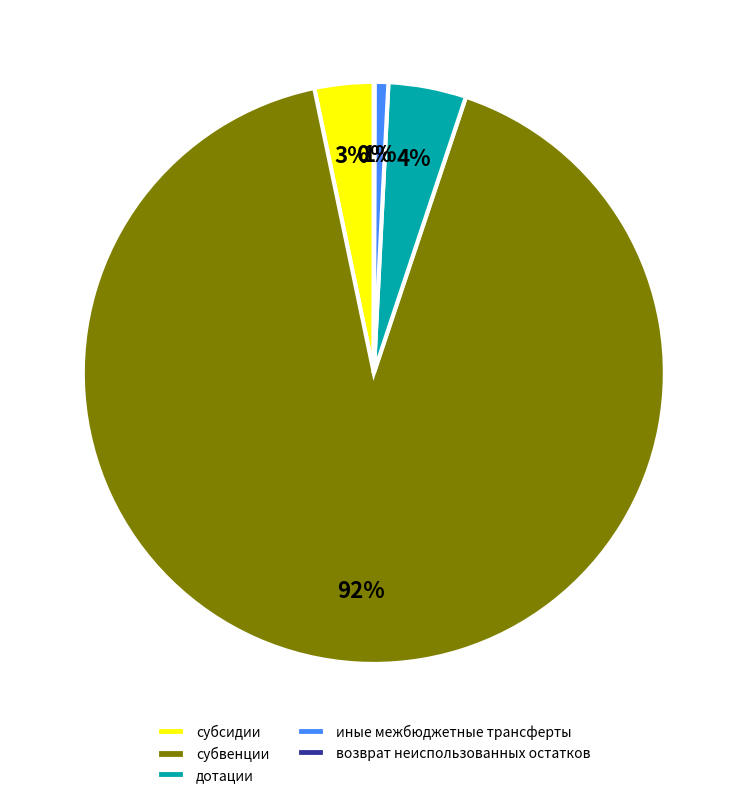

Which category has the biggest portion of the pie?

субвенции